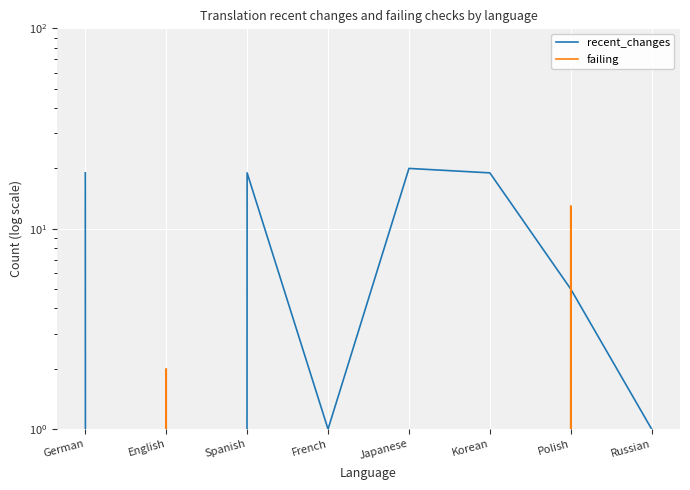

What is the spread (max minus min) of values at Spanish?

19